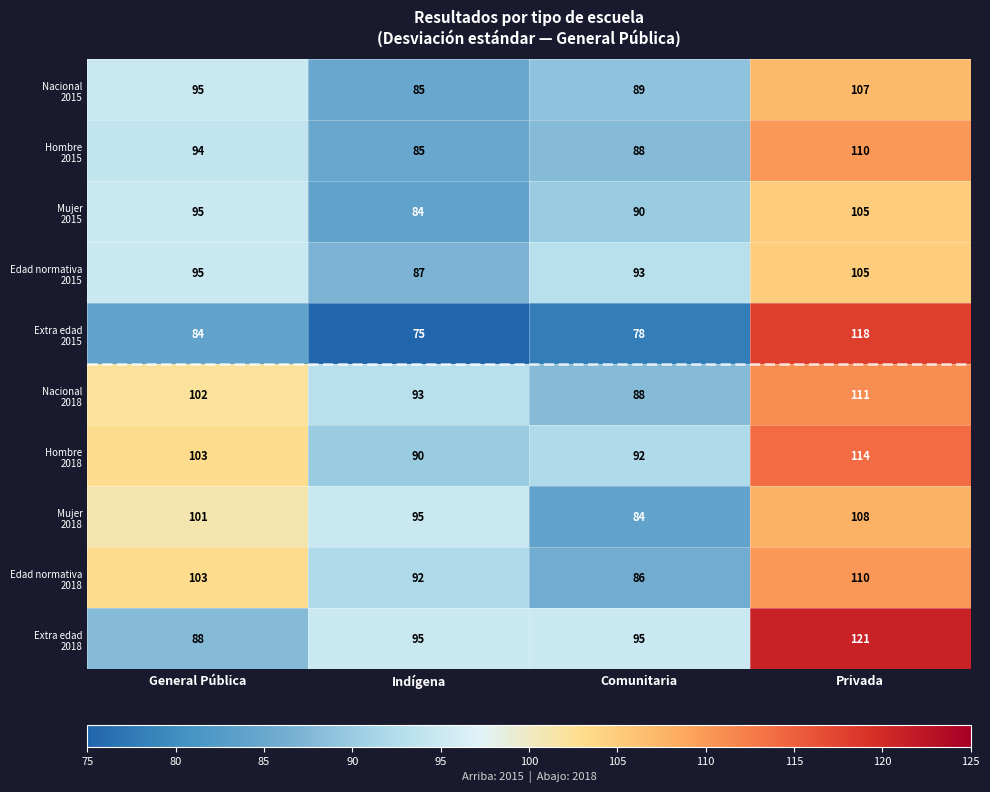

What is the total value across all series at General Pública?

960